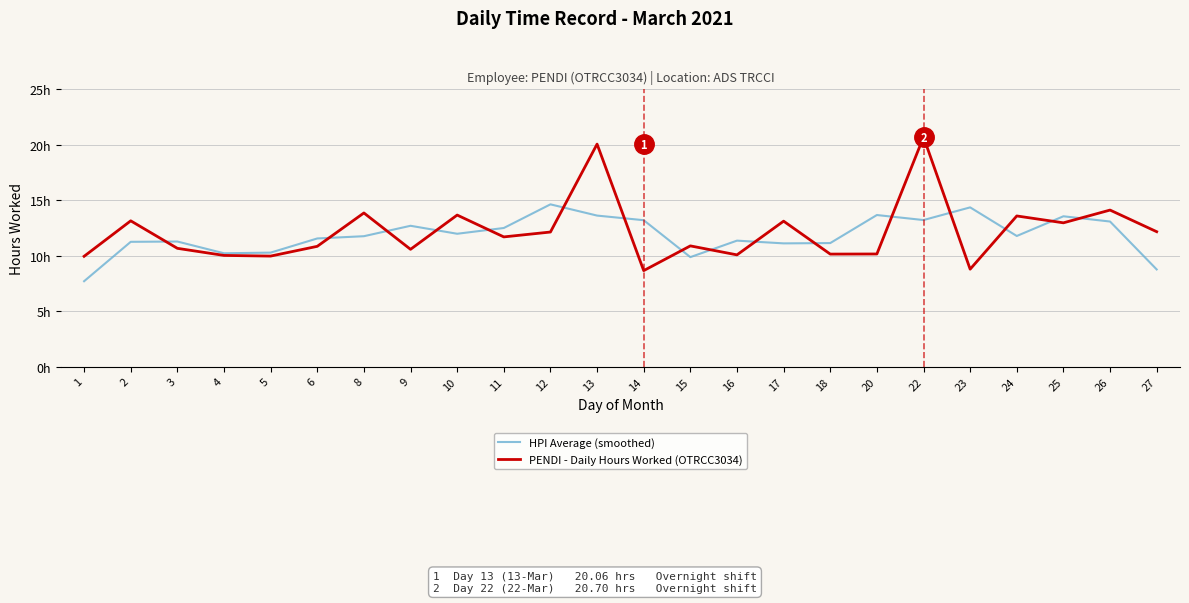

Between 25 and 15, which is larger?

25